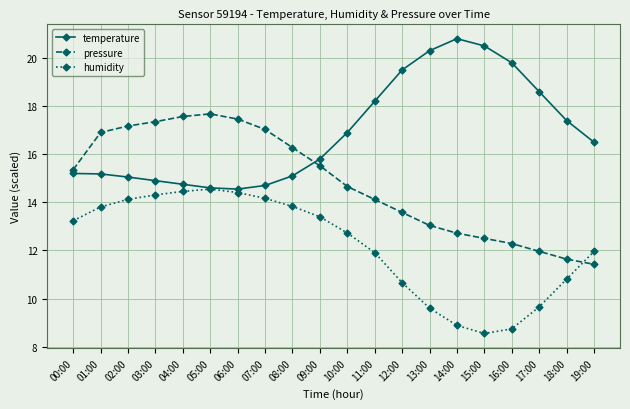

How many data points in temperature are above 16?

10